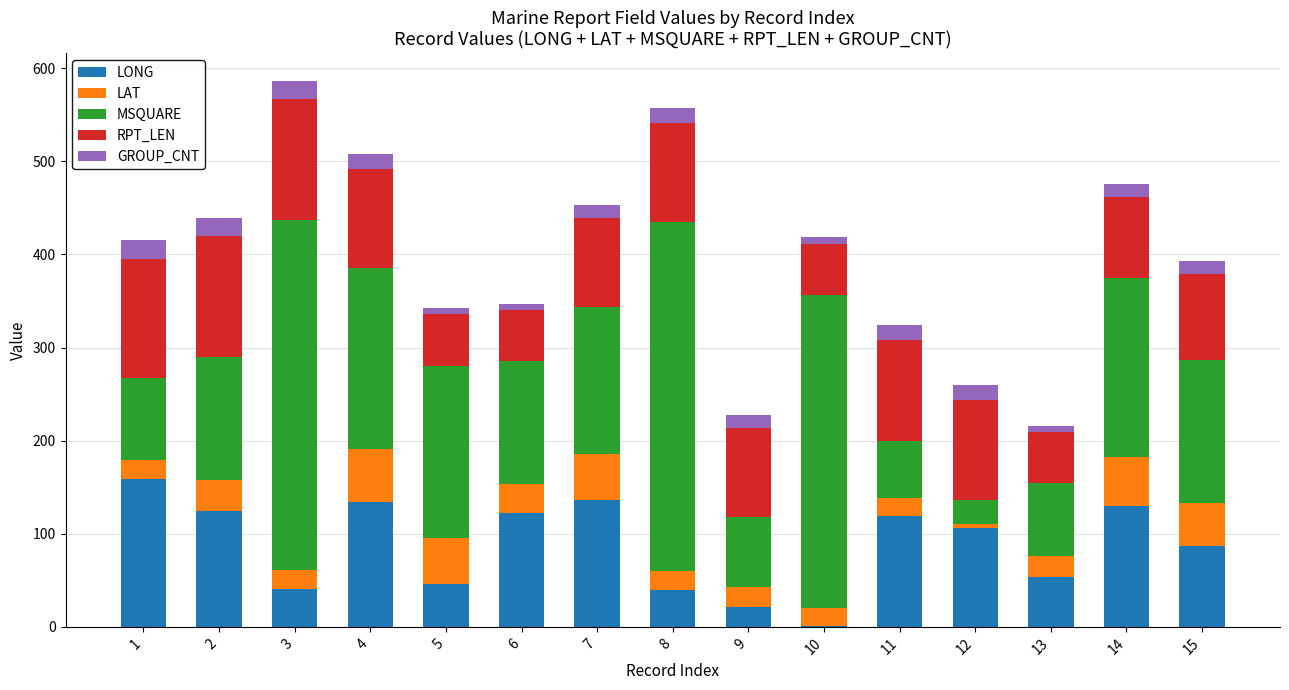

What is the total value across all series at 2?

439.5